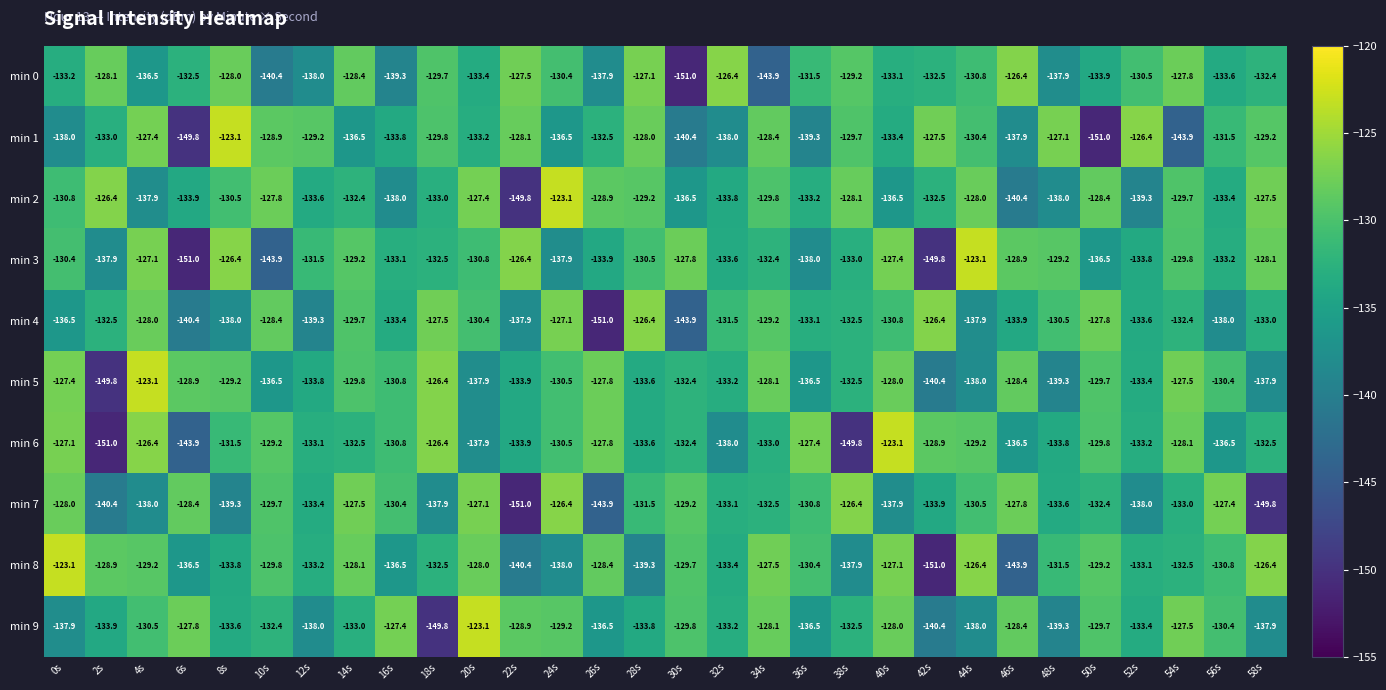

The value of min 3 at 8s is -195.6. True or false?

False